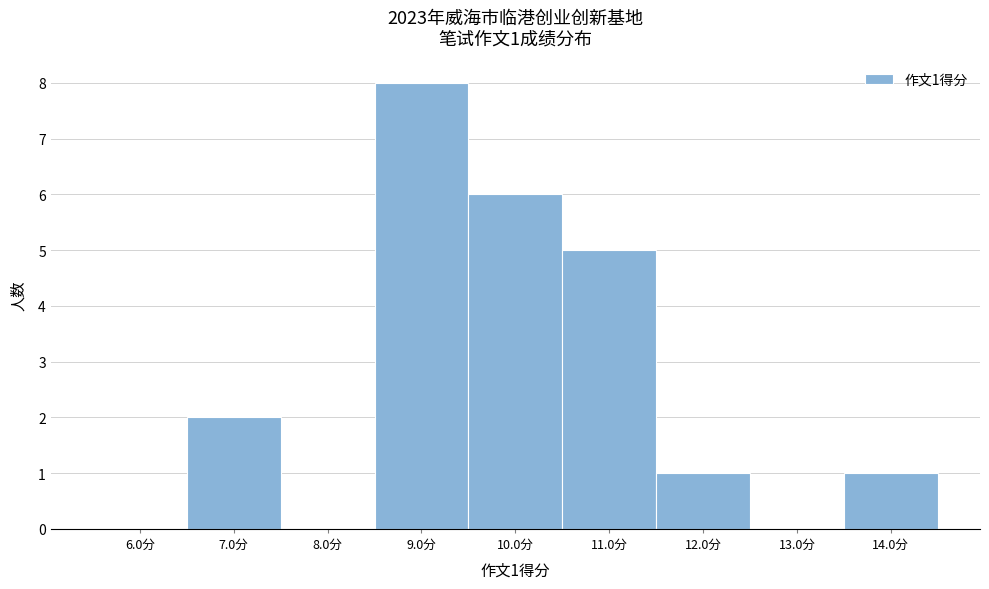

Which range on the x-axis has the tallest bar?

8.5 to 9.5